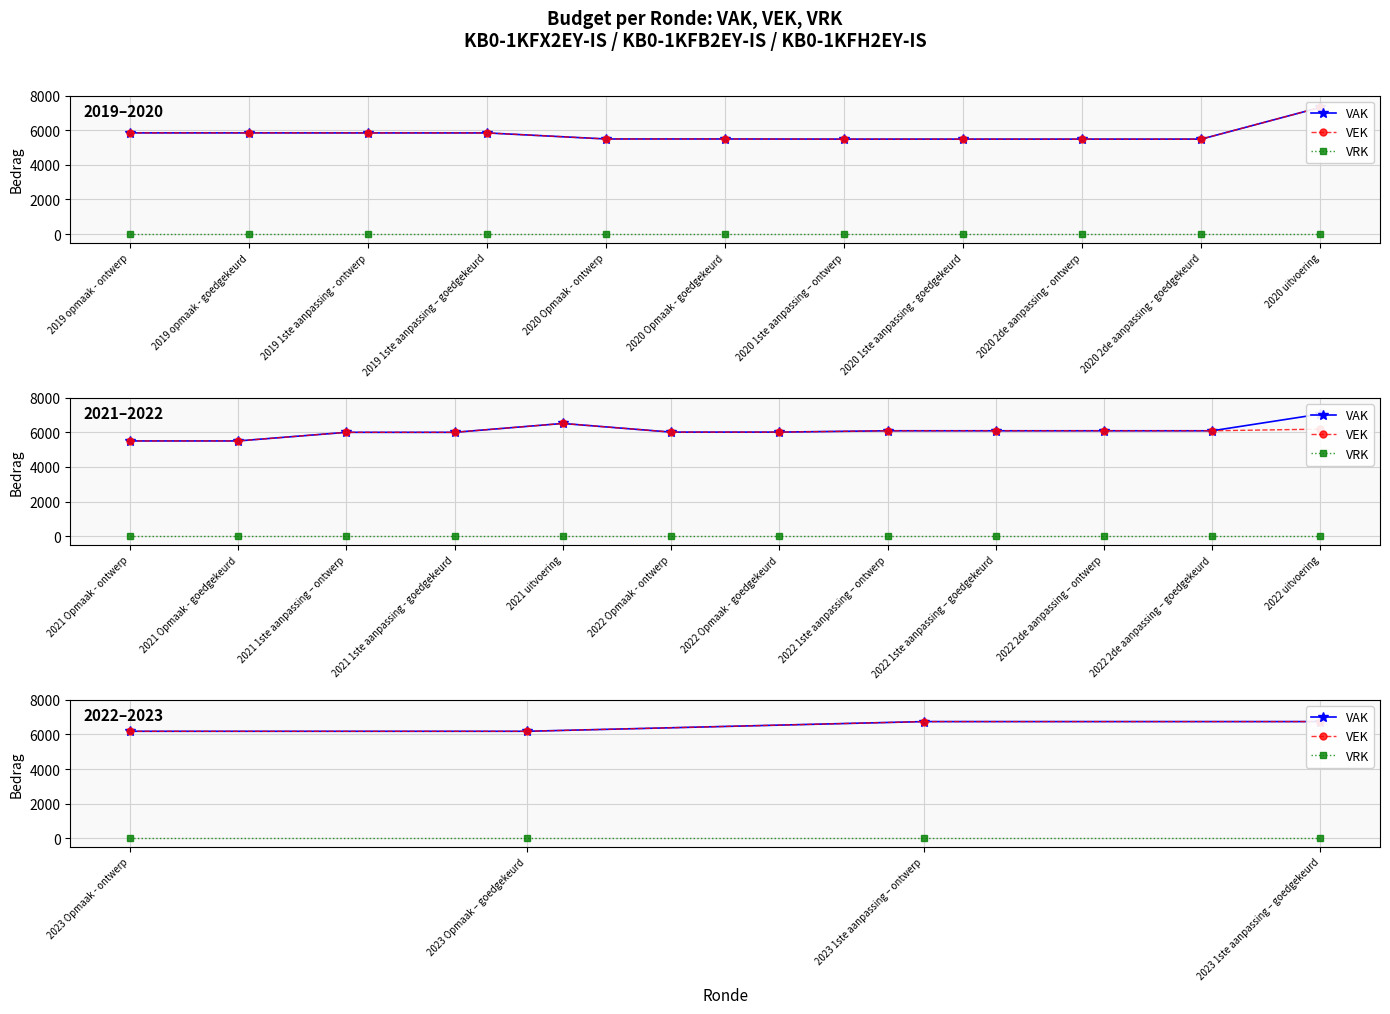

Is this an area chart (filled region under the line)?

No